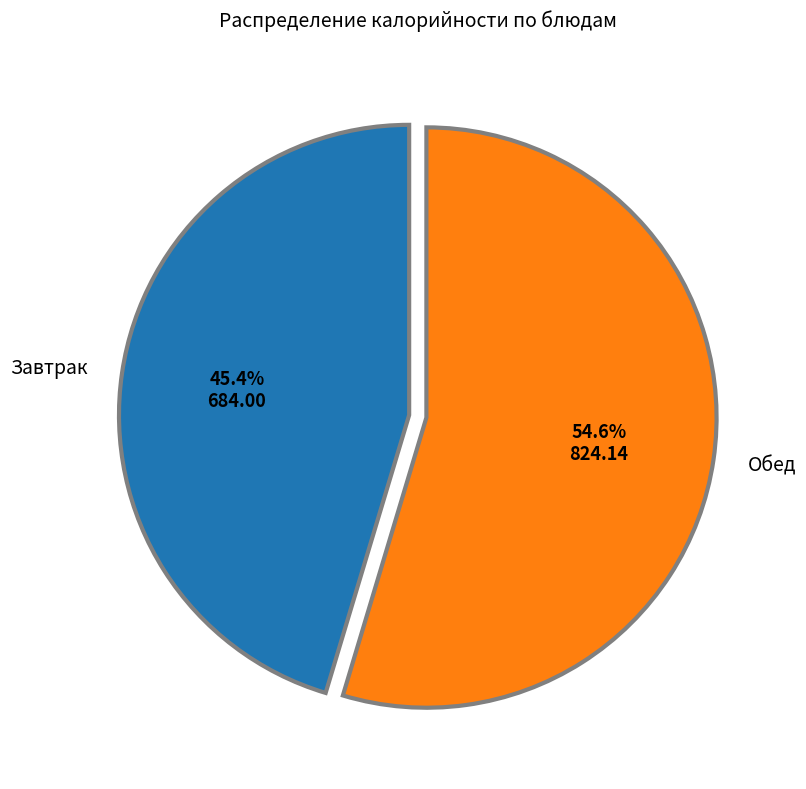

Is there any slice that represents more than half of the pie?

Yes